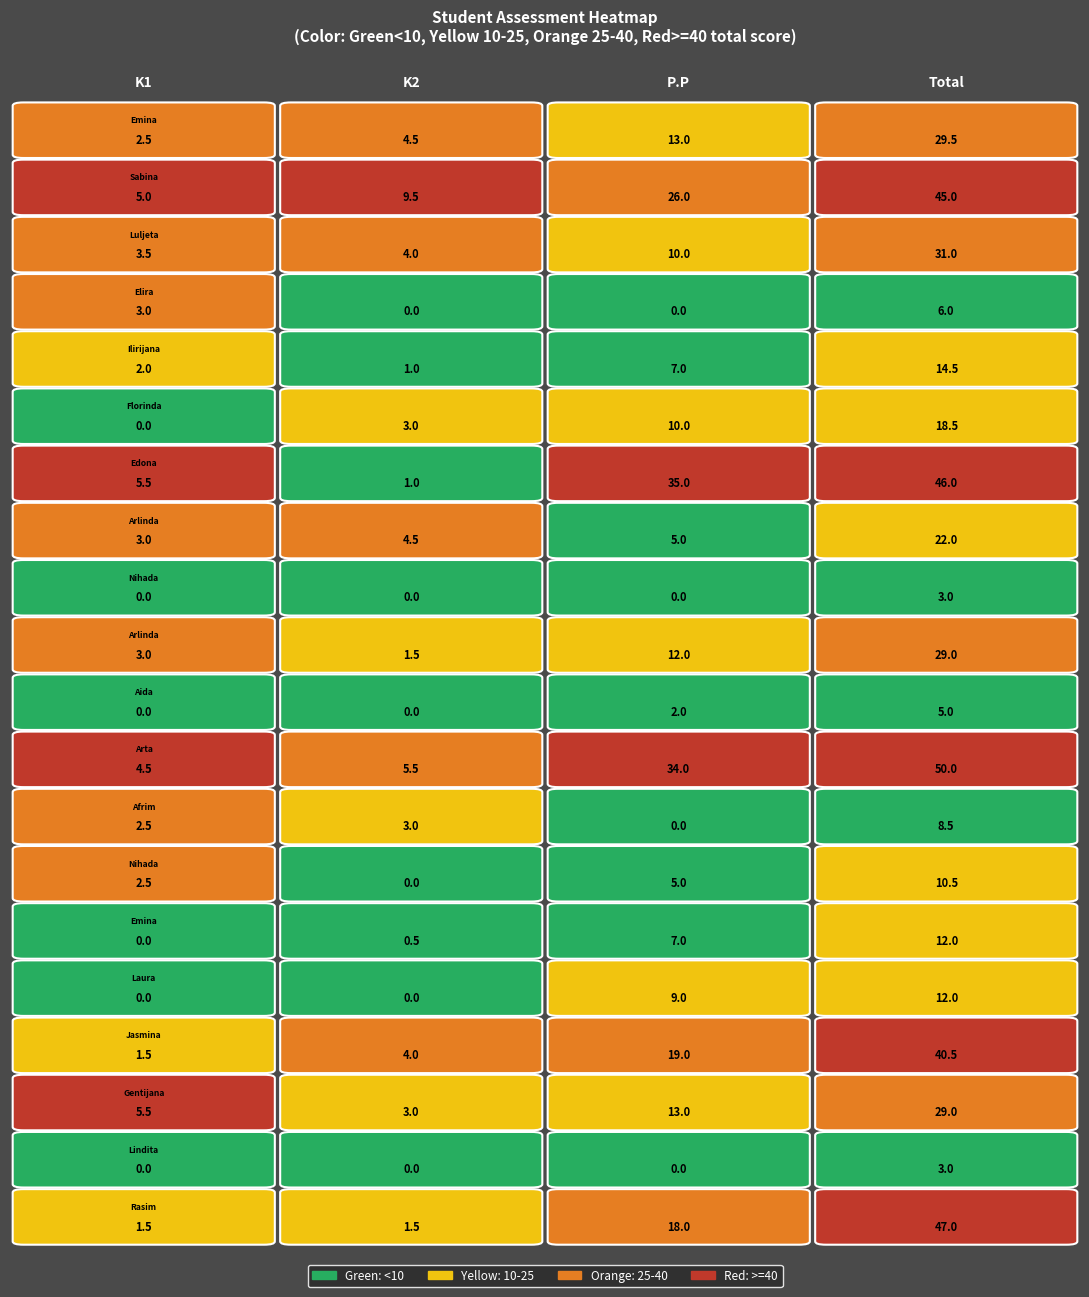

Is the value of Lindita Vulaj at K2 greater than the value of Emina Lulanoviq at K2?

No